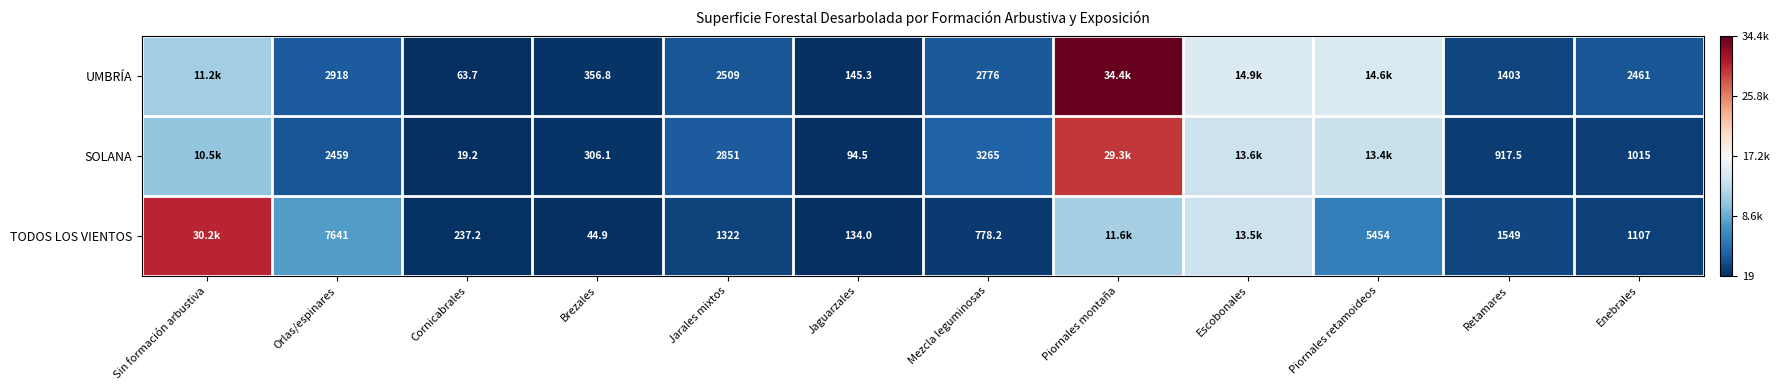

Is the value of UMBRÍA at Mezcla leguminosas greater than the value of TODOS LOS VIENTOS at Brezales?

Yes